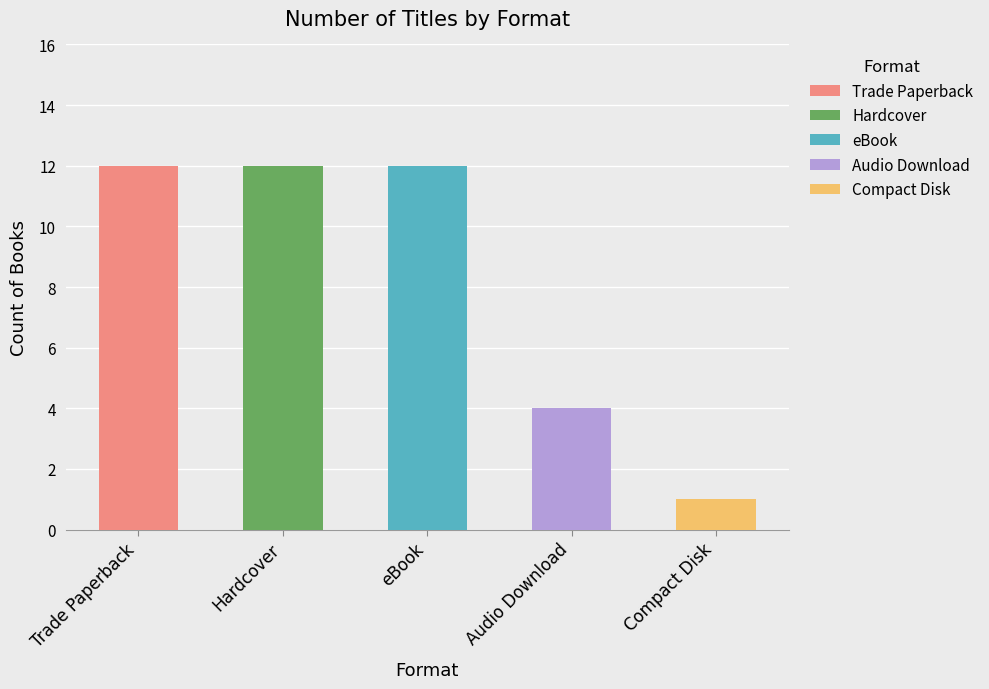

What is the label of the 2nd bar from the left?

Hardcover